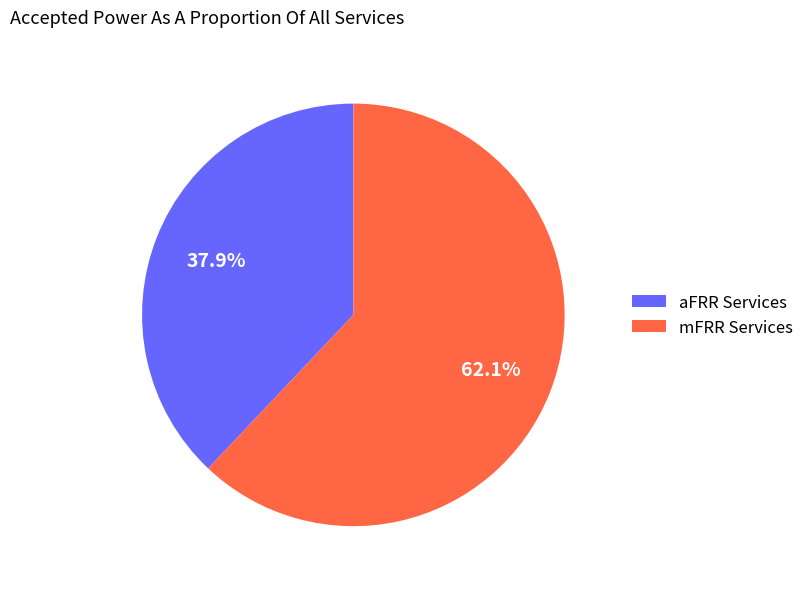

Approximately how many times larger is the value at aFRR Services compared to mFRR Services?

0.6